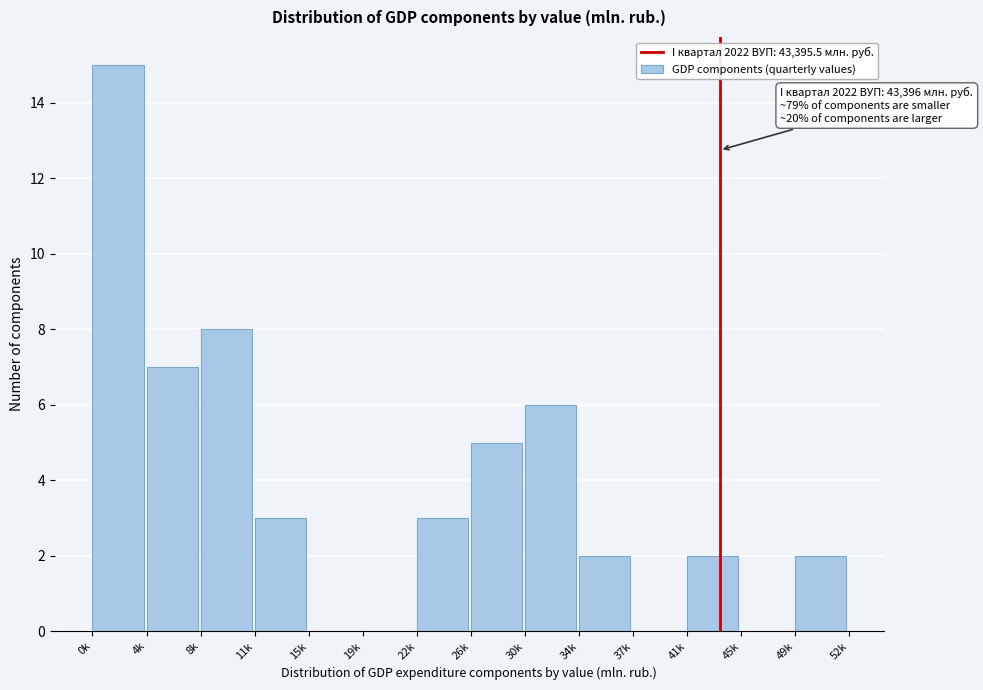

Reading left to right, transcribe all the data shown in this chart.

0k=15	4k=7	8k=8	11k=3	15k=0	19k=0	22k=3	26k=5	30k=6	34k=2	37k=0	41k=2	45k=0	49k=2